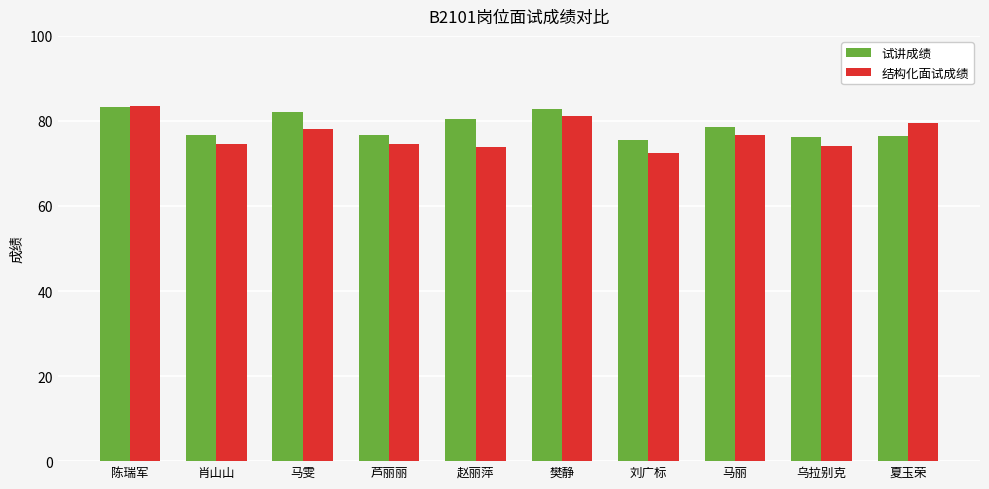

Is it true that 结构化面试成绩 equals 74.6 at 肖山山?

True